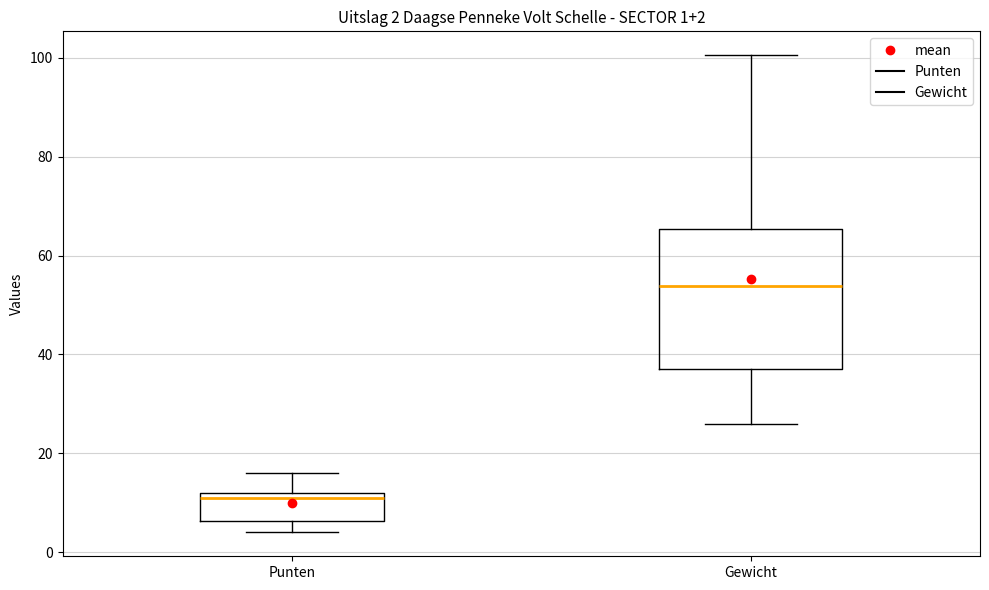

Which box is the tallest, from its lower edge to its upper edge?

Gewicht